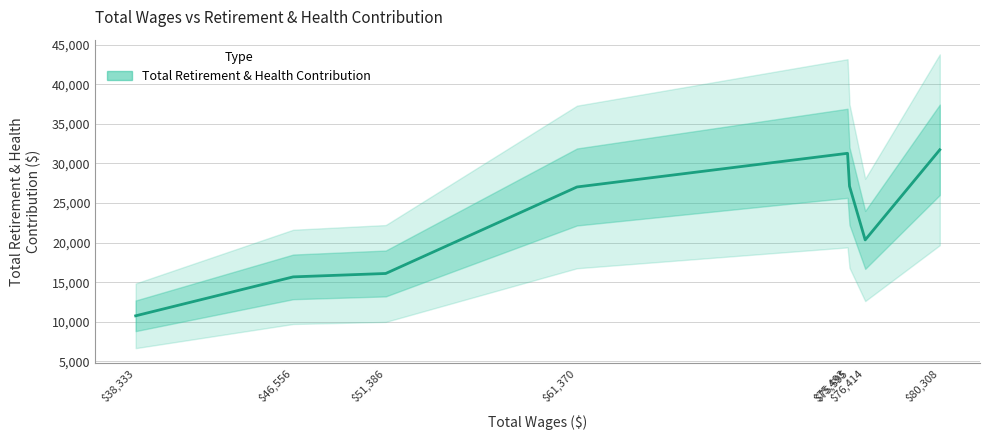

Which label corresponds to the smallest value in the chart?

38333.0